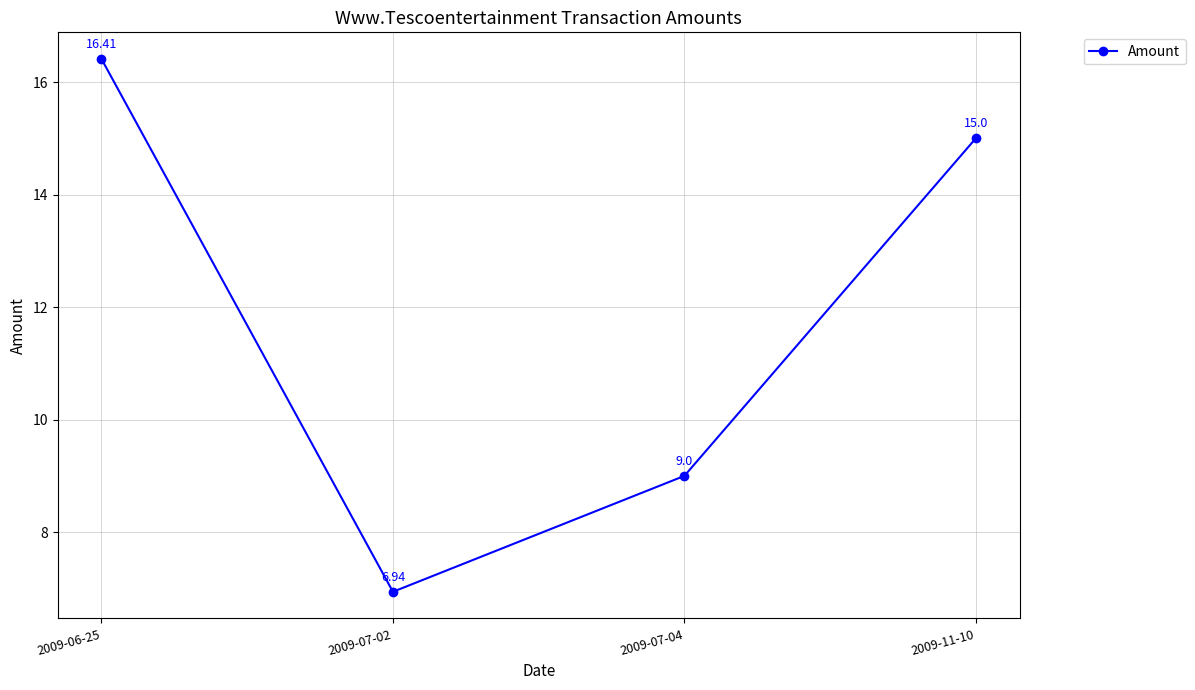

Where is the data nearest to the value 11?

2009-07-04